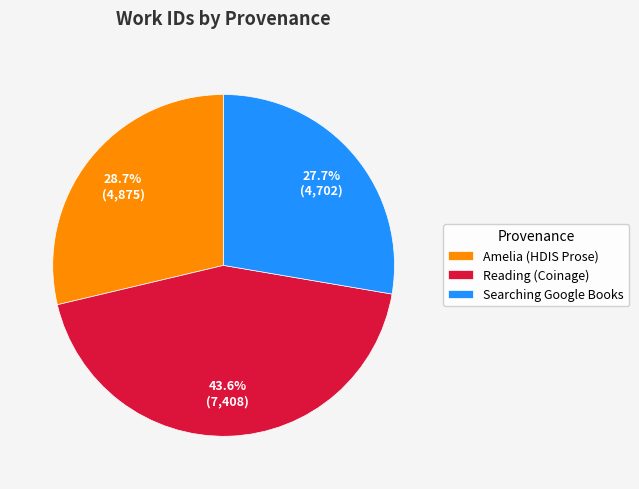

Does Amelia (HDIS Prose) represent more than half of the total?

No